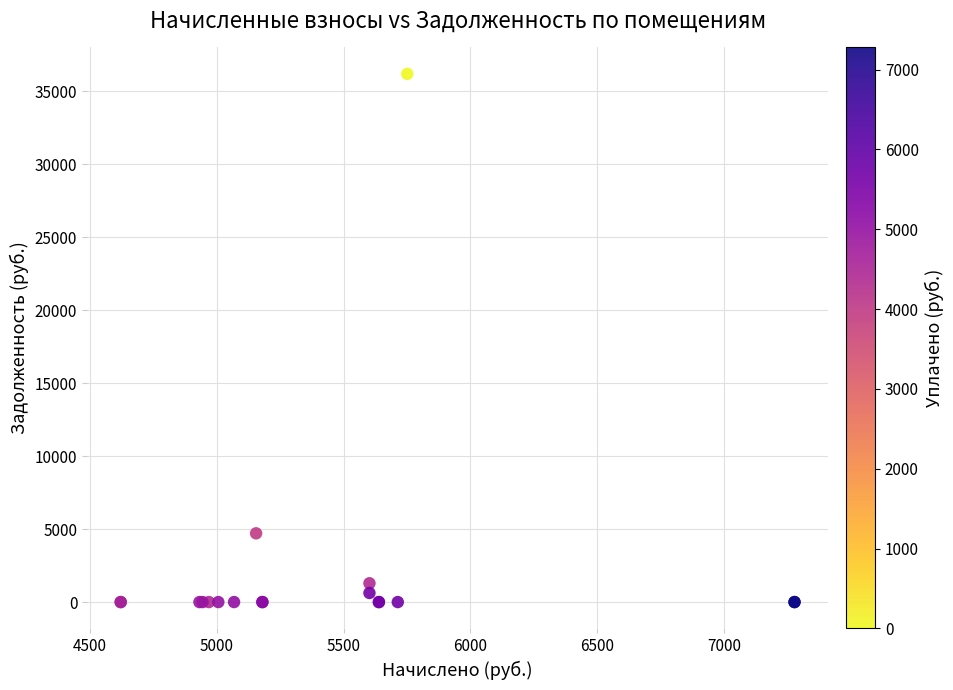

What Y value in the scatter plot is closest to 18089?

4707.7